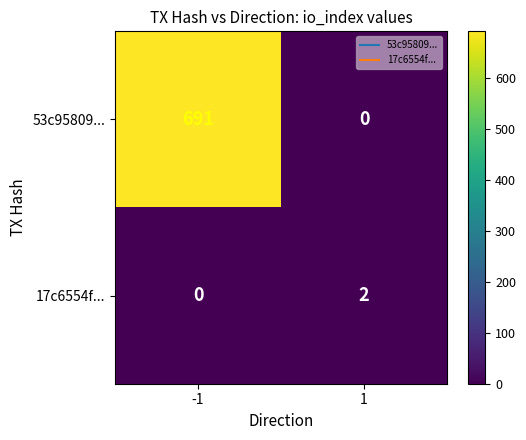

How many categories are shown in the chart?

2